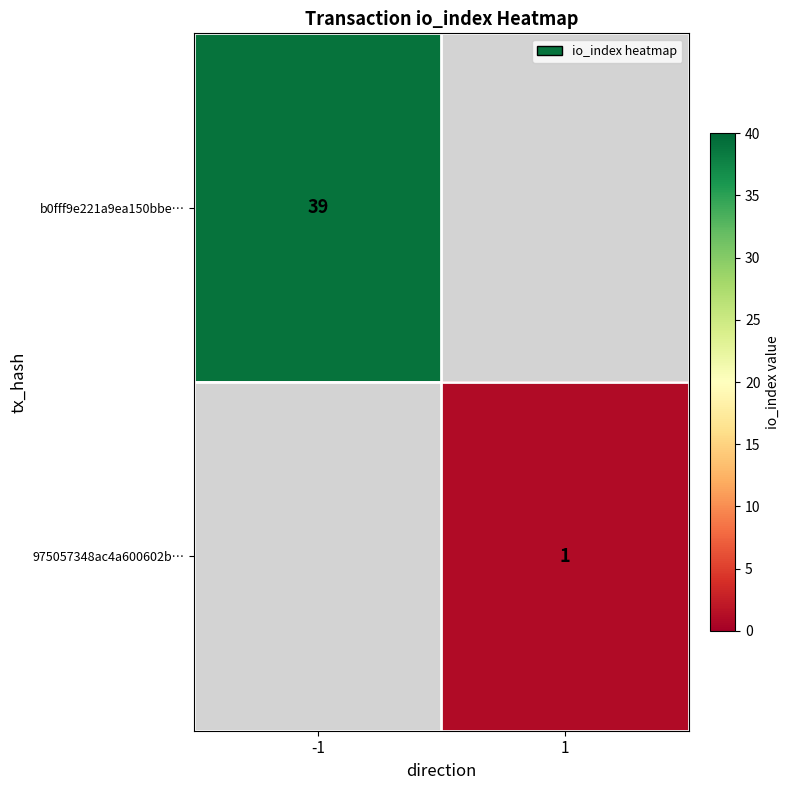

The value of b0fff9e221a9ea150bbe… at -1 is 16. True or false?

False